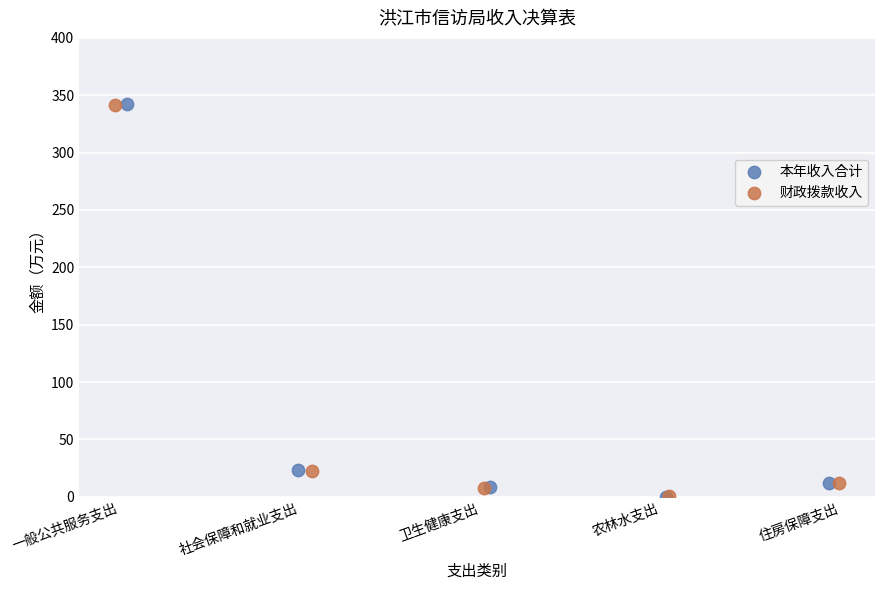

What are all the series names shown in the legend?

本年收入合计, 财政拨款收入